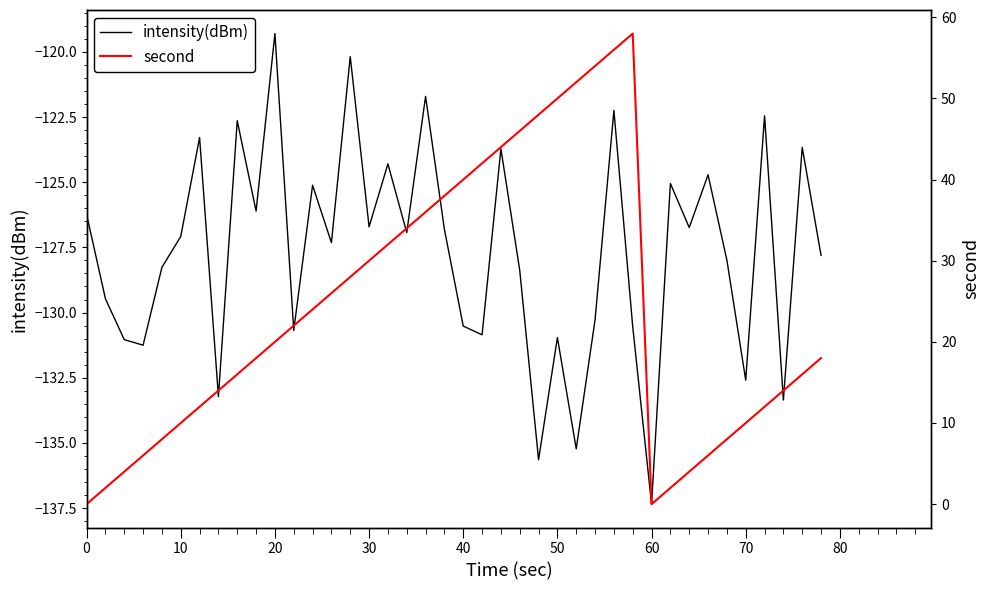

True or false: intensity(dBm) has a value of -194.8 at 0.

False